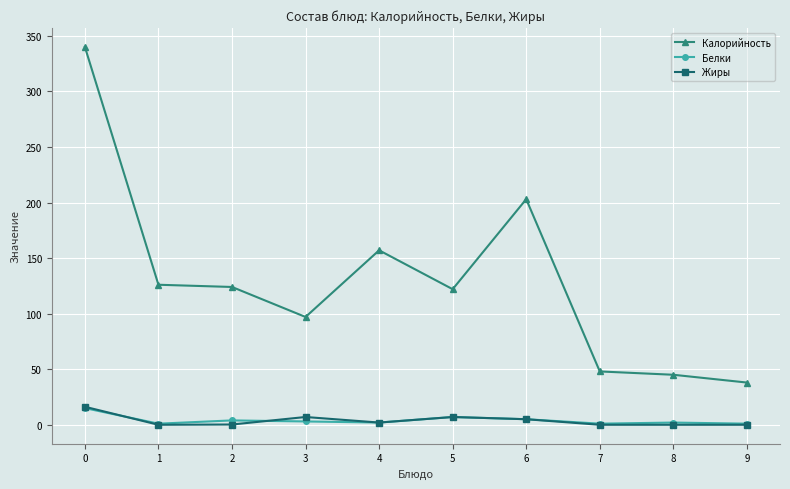

Is the value of Калорийность at 1 greater than the value of Белки at 1?

Yes